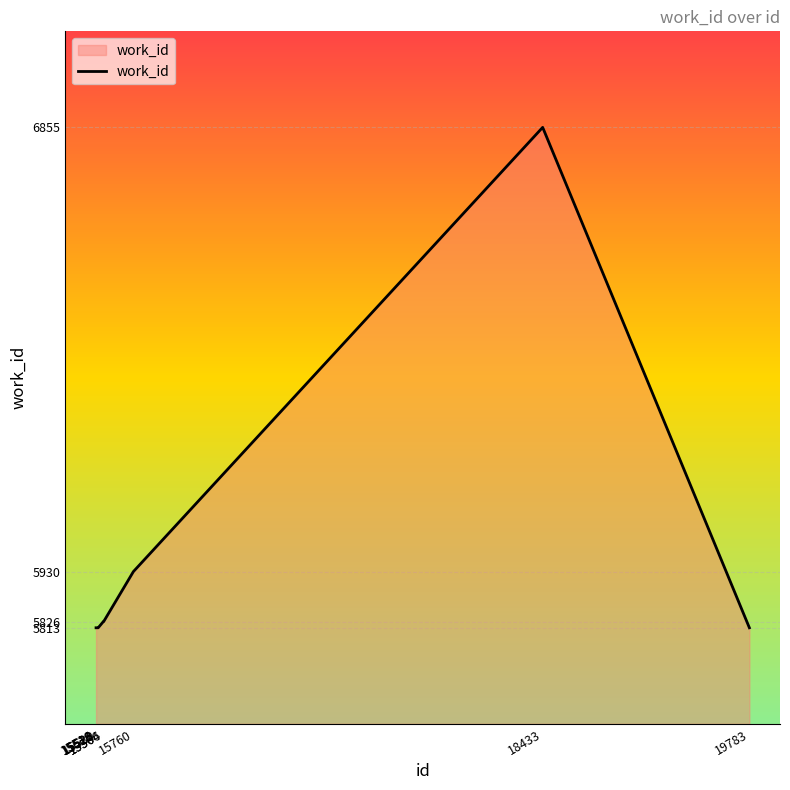

What is the sum of all values?

59315